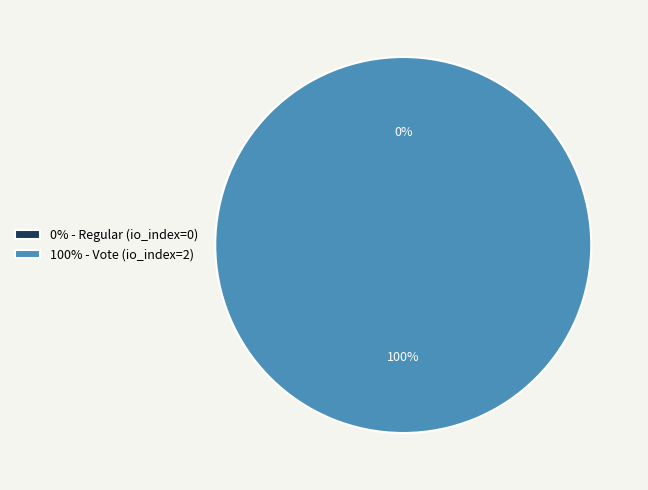

Is it true that Regular (io_index=0) is 7% of the pie?

False